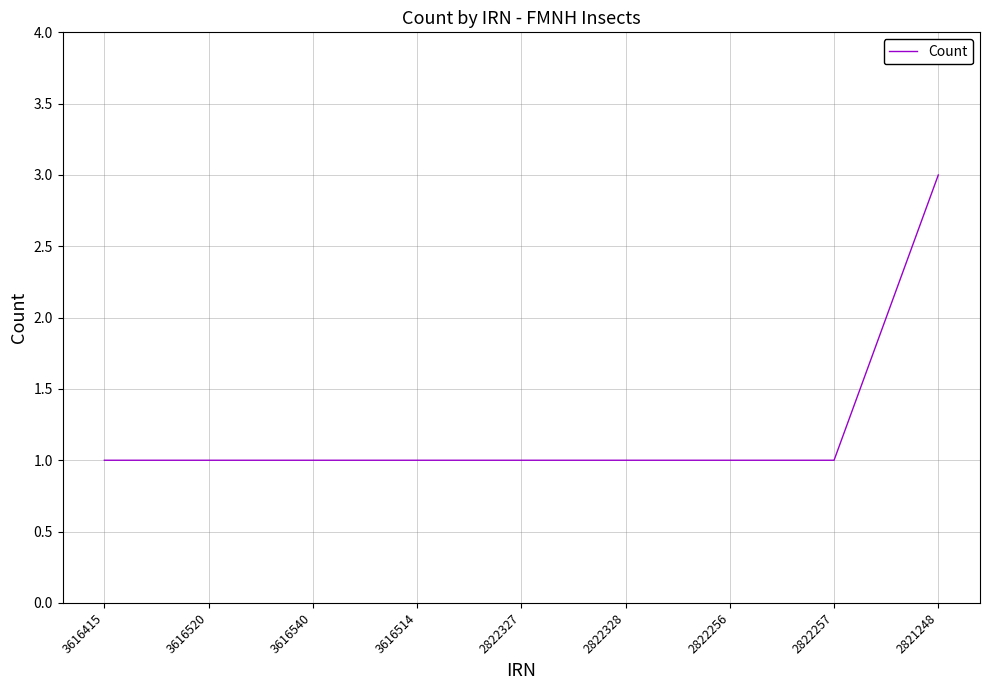

What position from the right is 3616520?

8